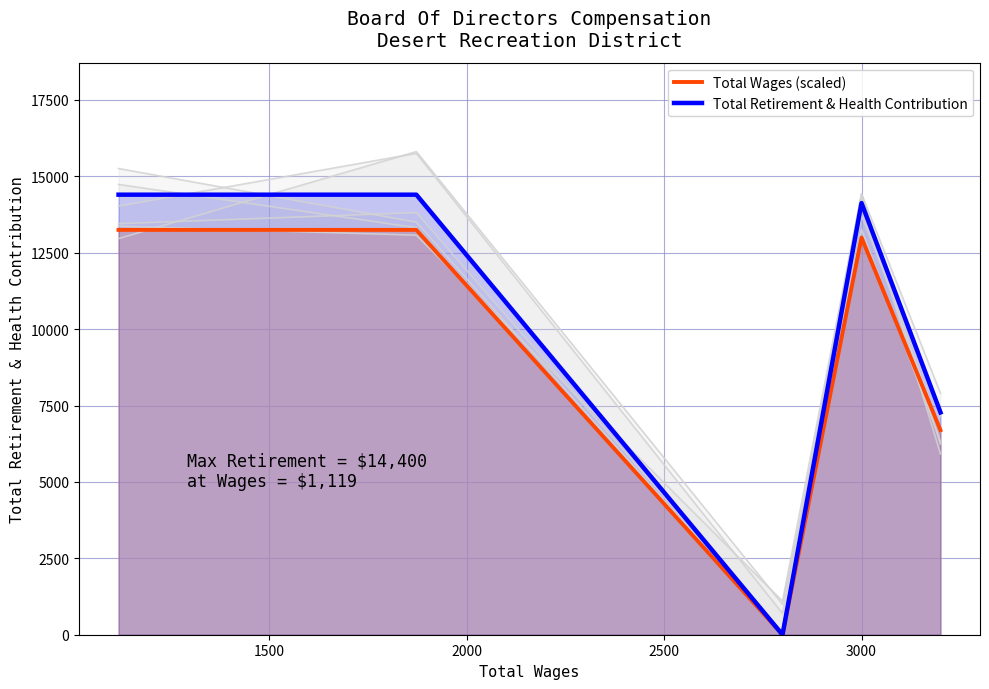

How many lines are shown in the chart?

2